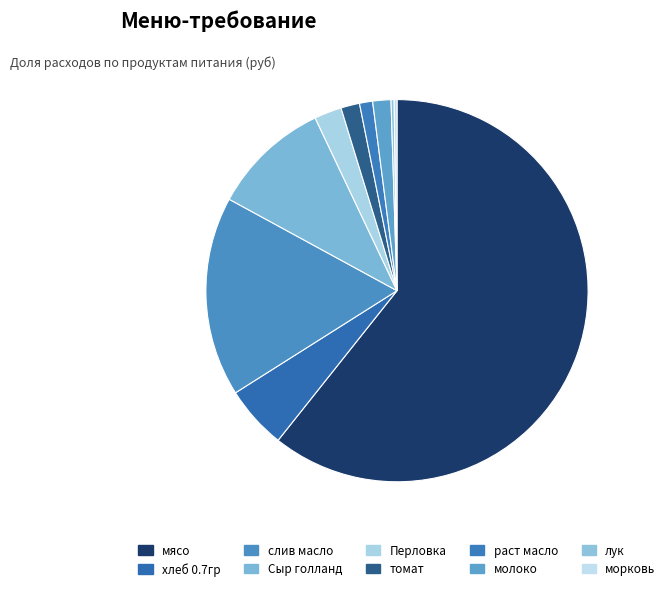

How much of the chart is everything except Сыр голланд?

90.0%